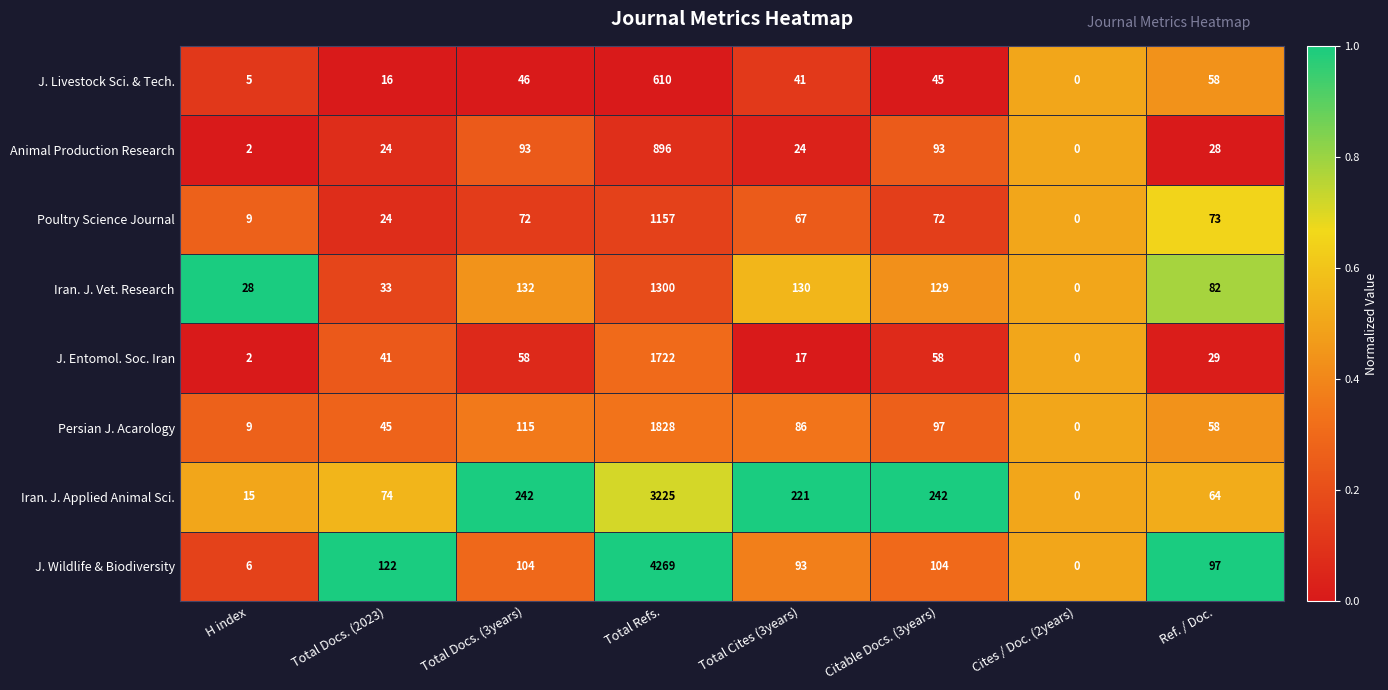

Rank the series at Total Cites (3years) from highest to lowest value.

Iran. J. Applied Animal Sci., Iran. J. Vet. Research, J. Wildlife & Biodiversity, Persian J. Acarology, Poultry Science Journal, J. Livestock Sci. & Tech., Animal Production Research, J. Entomol. Soc. Iran